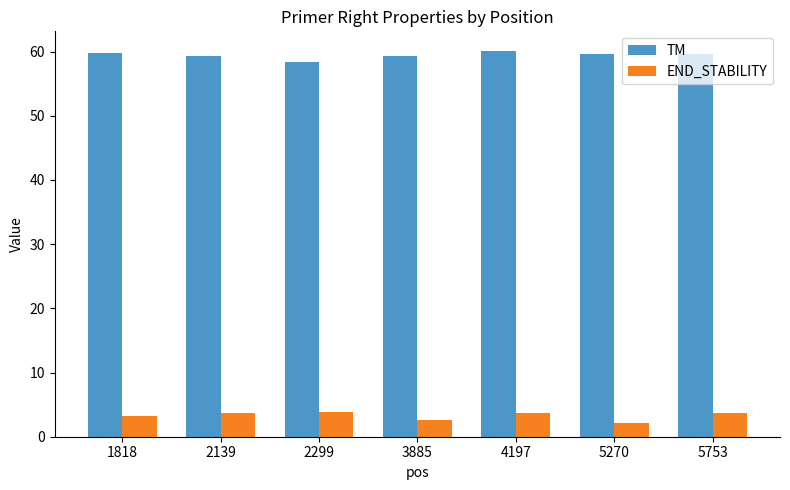

What is the difference between the highest and lowest values at 4197?

56.4